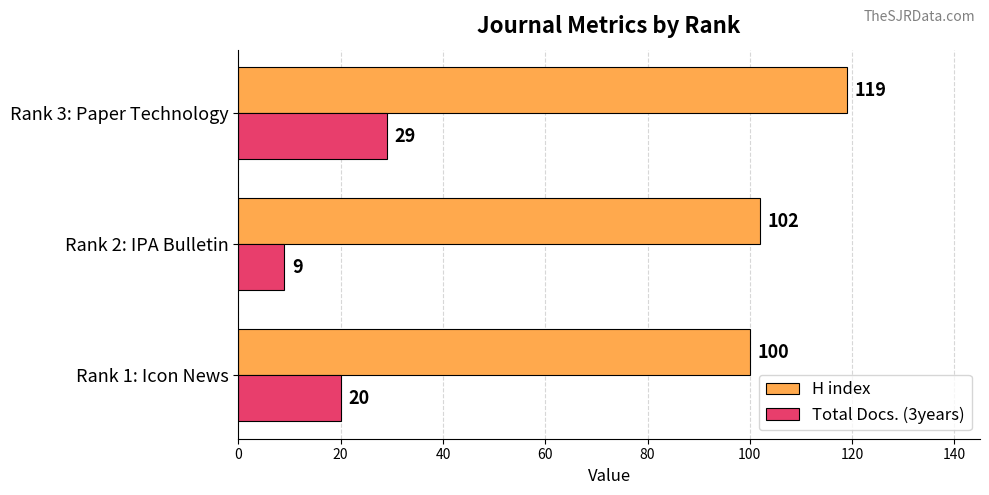

How many values in the Total Docs. (3years) series are below 20?

1